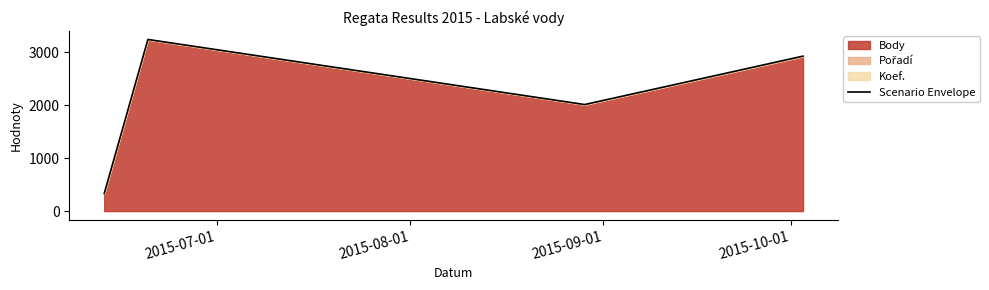

How many interior local valleys (lower than both neighbors) does the data have?

1